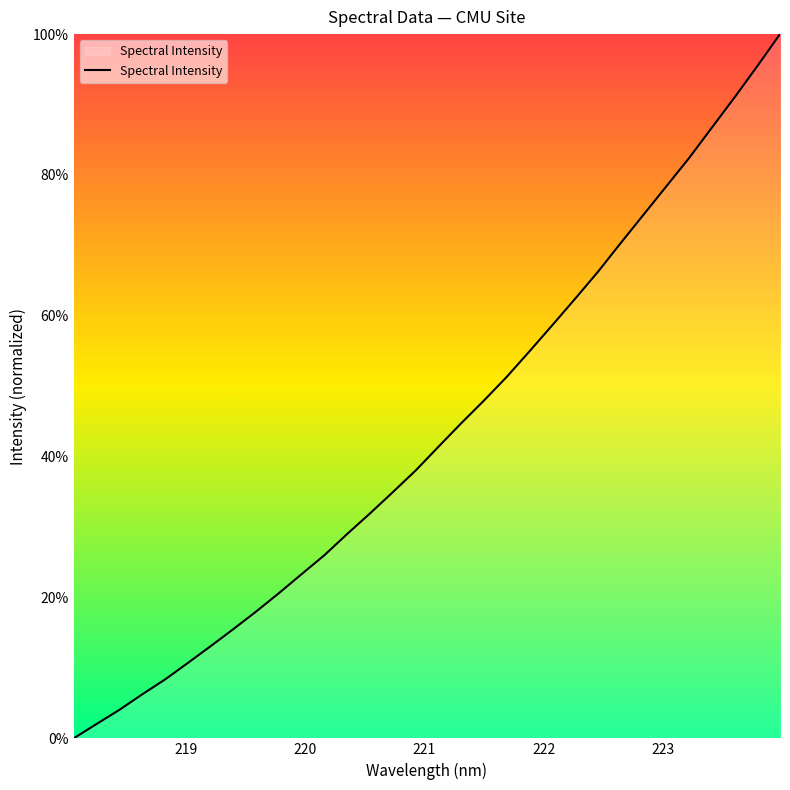

What is the greatest value displayed?

100.0